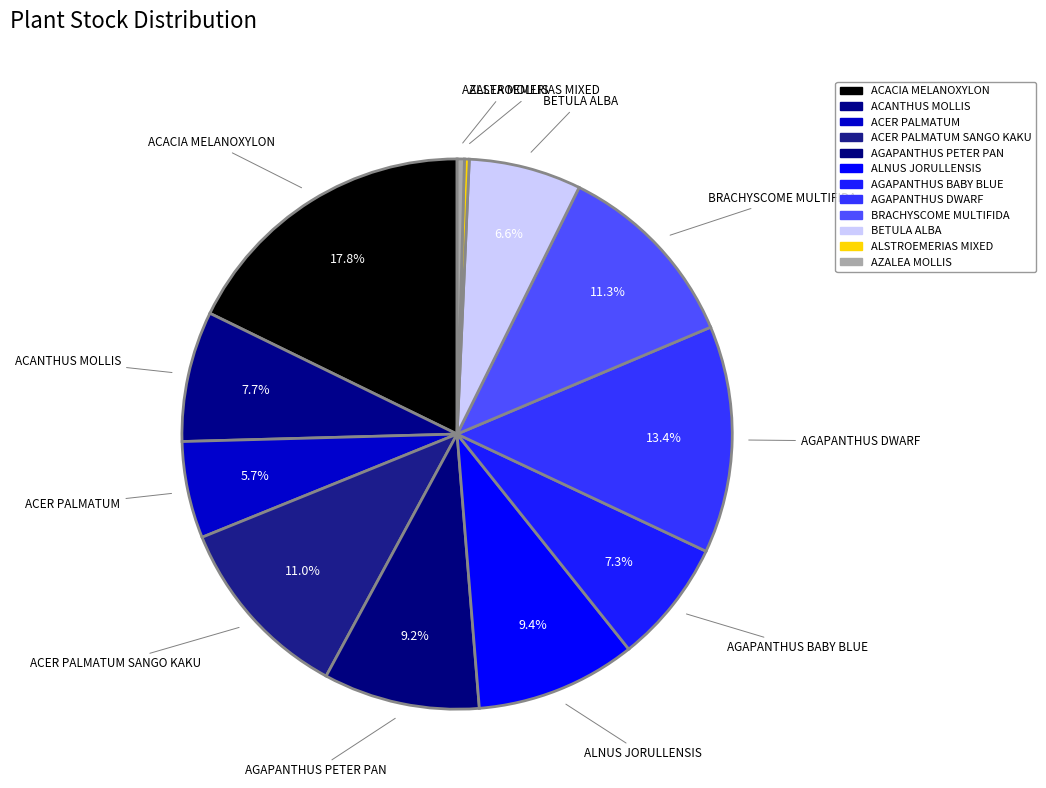

To the nearest percent, what percentage of the pie is ACACIA MELANOXYLON?

18%